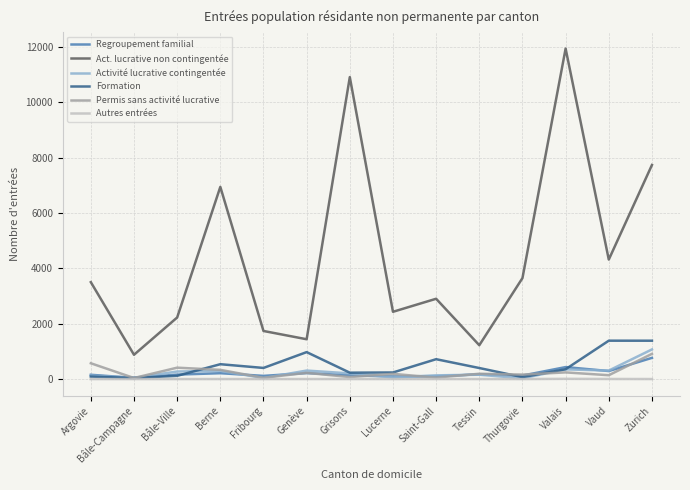

True or false: Autres entrées and Act. lucrative non contingentée cross at least once.

False